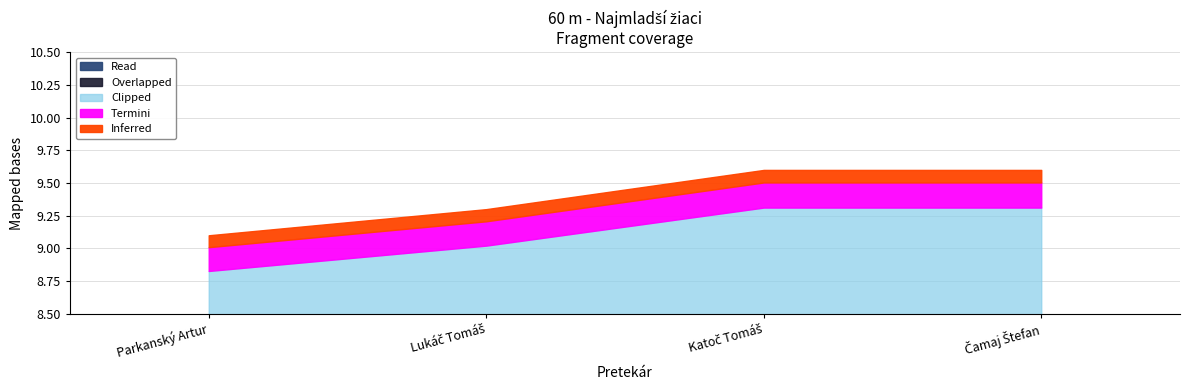

List the labels in order of value, largest first.

Katoč Tomáš, Čamaj Štefan, Lukáč Tomáš, Parkanský Artur